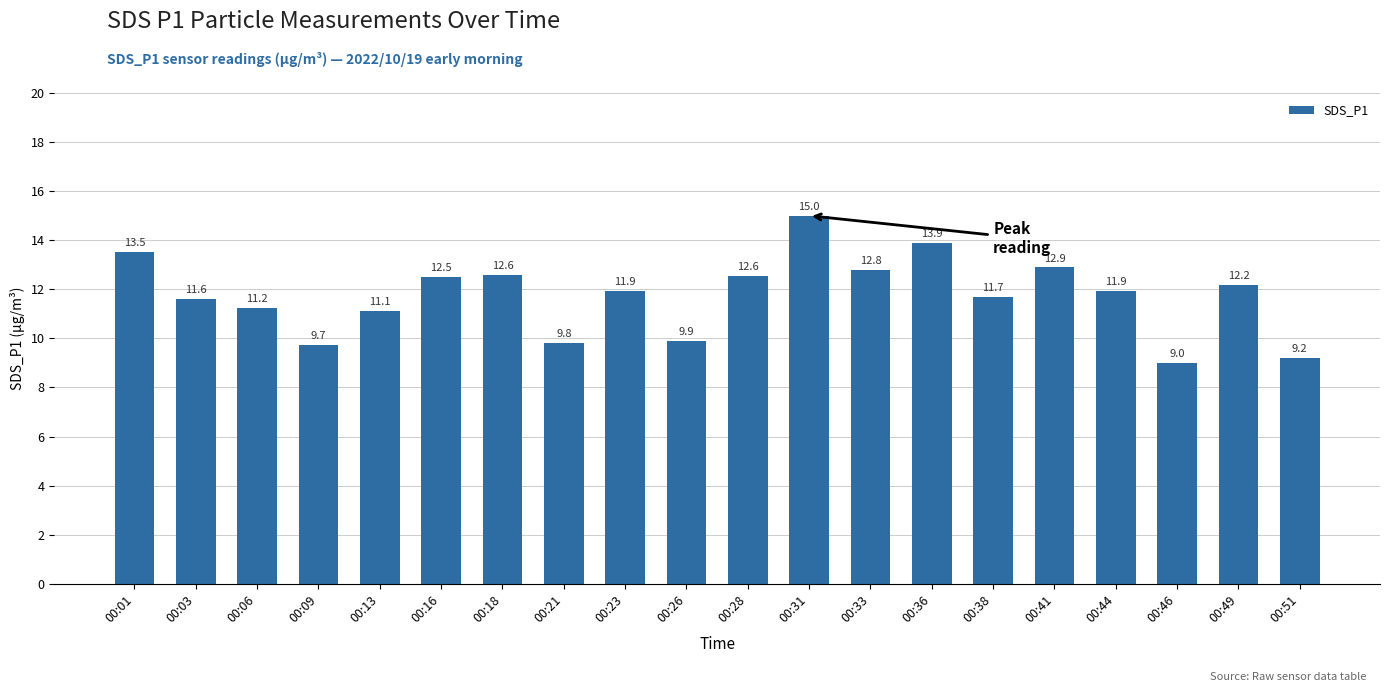

What is the value of the 5th bar from the left?

11.1